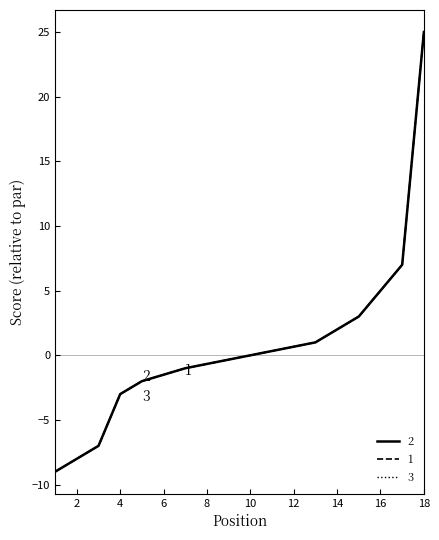

True or false: 3 round_relative_score and 2 event_total_score cross at least once.

False